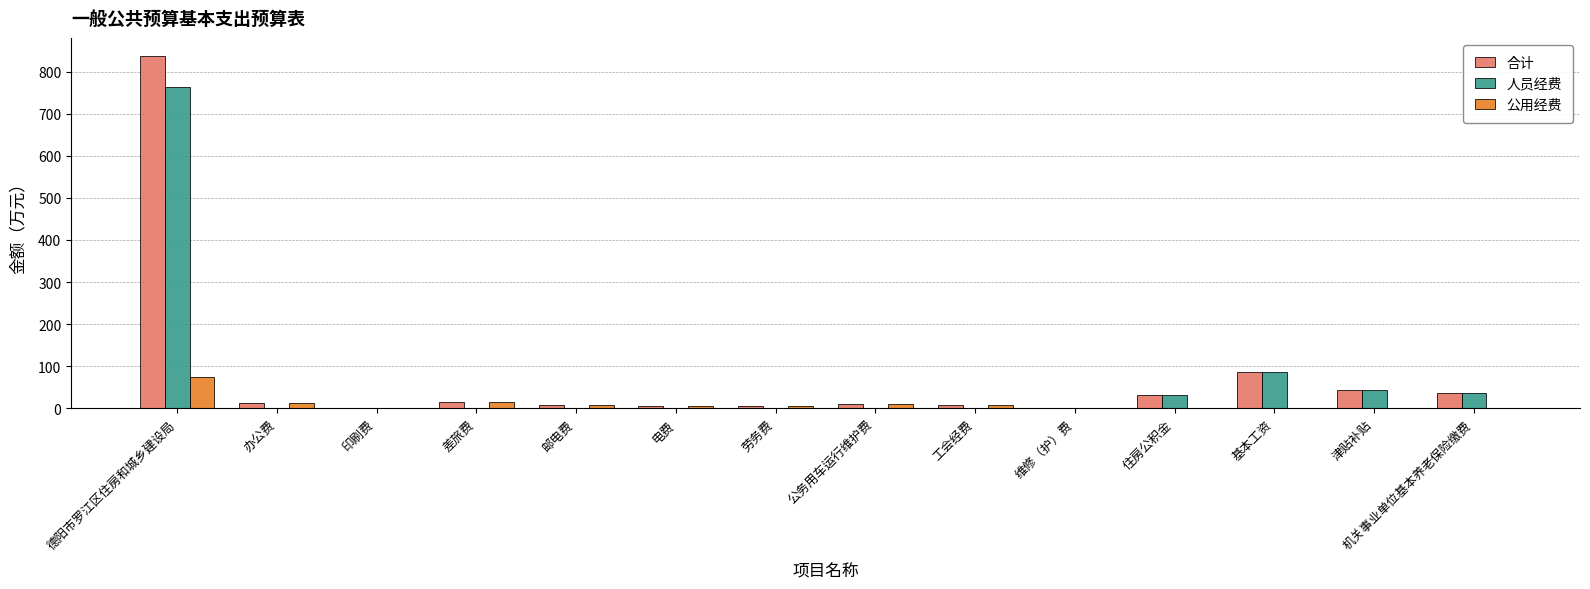

At which category is the sum across all series the highest?

德阳市罗江区住房和城乡建设局